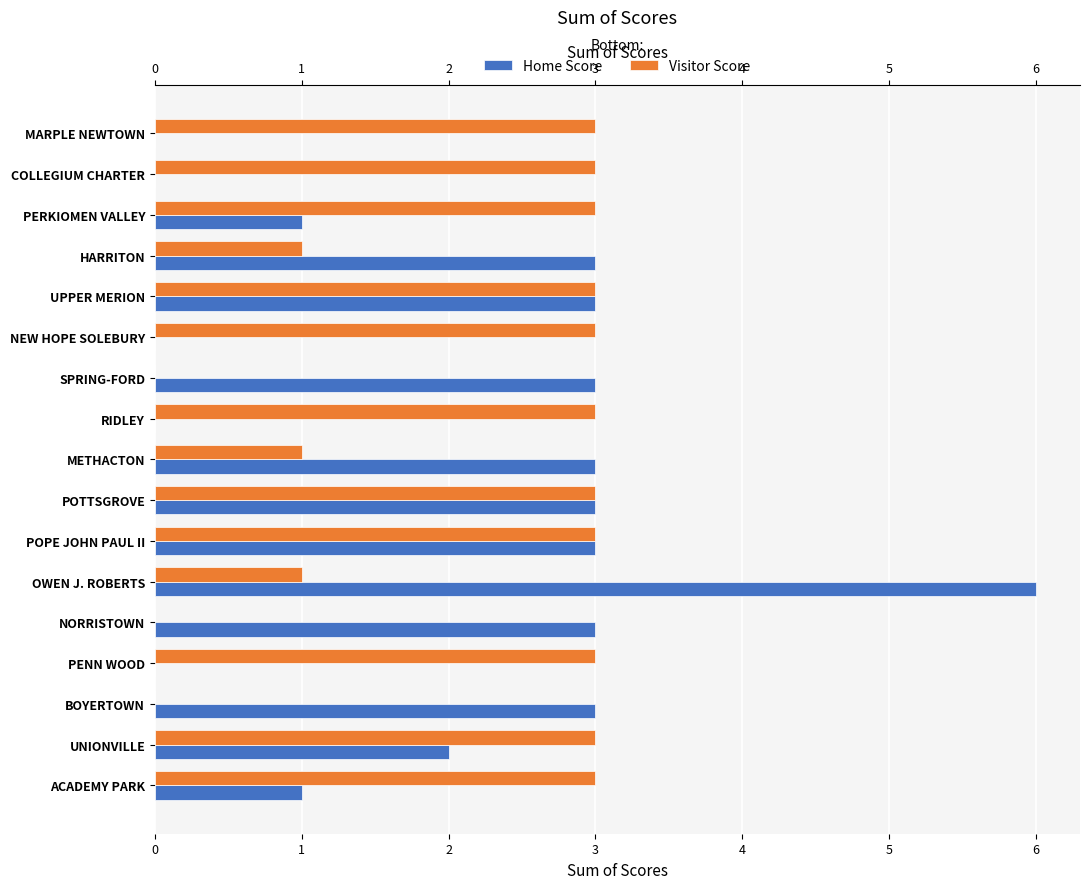

List the series in order of their peak value, lowest first.

Visitor Score, Home Score